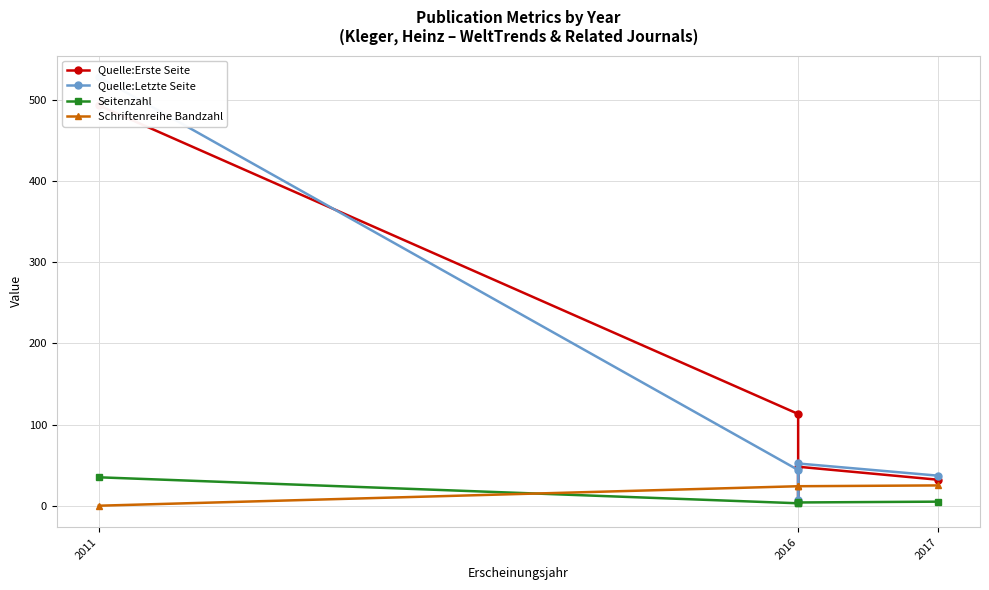

How many lines are shown in the chart?

4